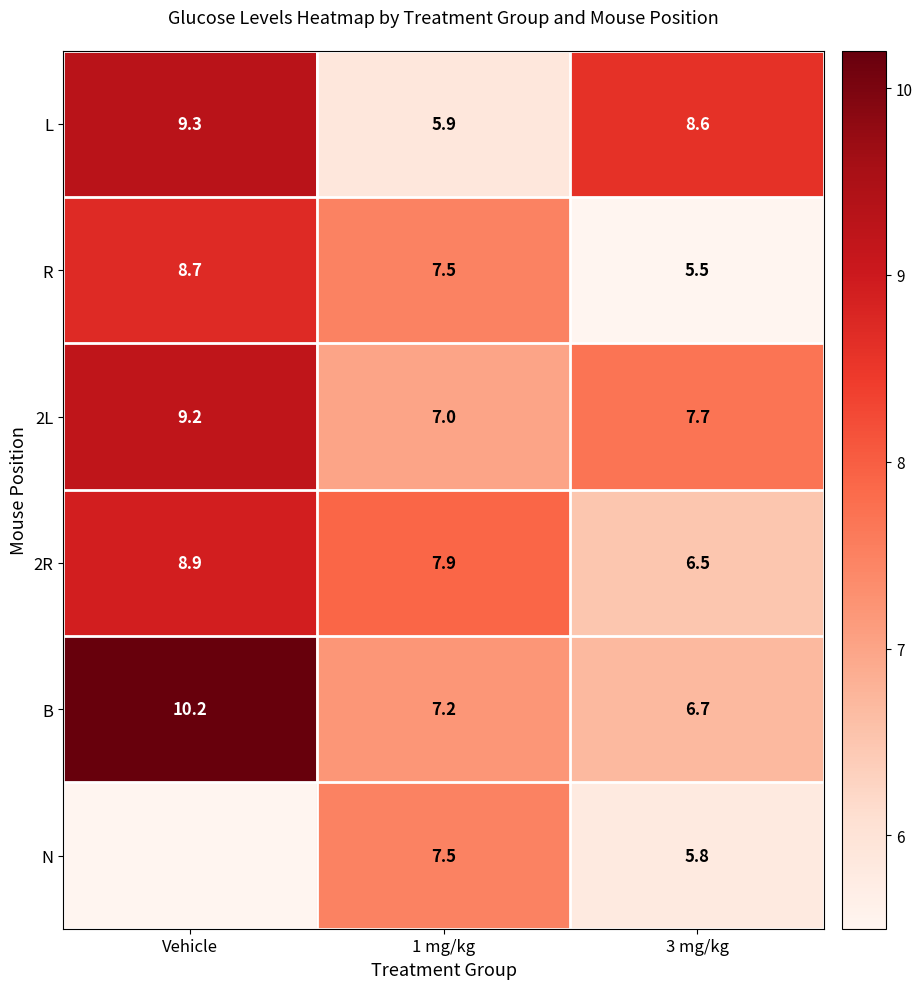

Is it true that 2L equals 9.2 at Vehicle?

True